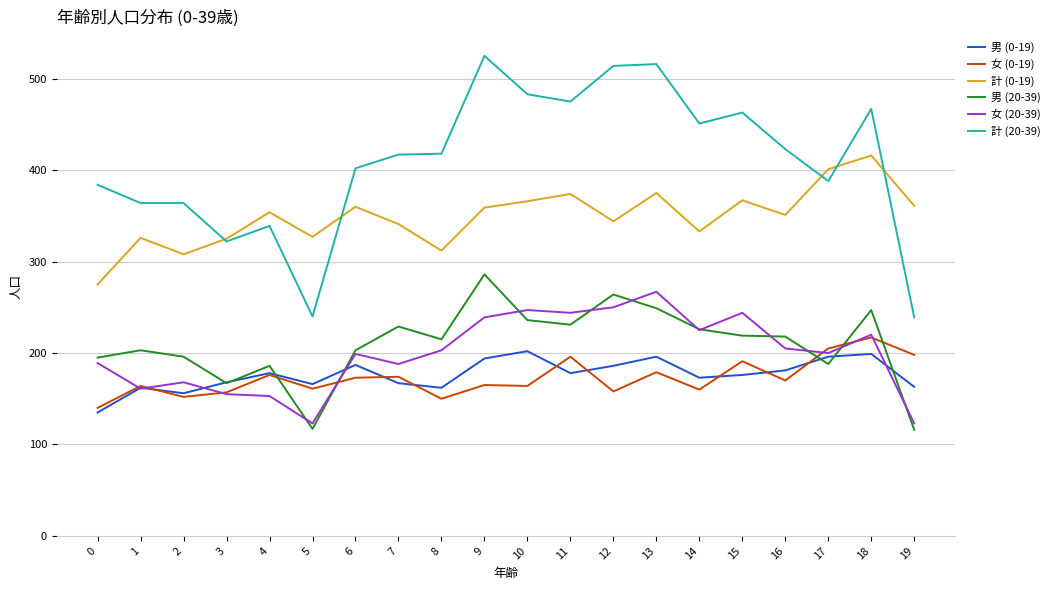

What is the maximum value for 女 (0-19)?

217